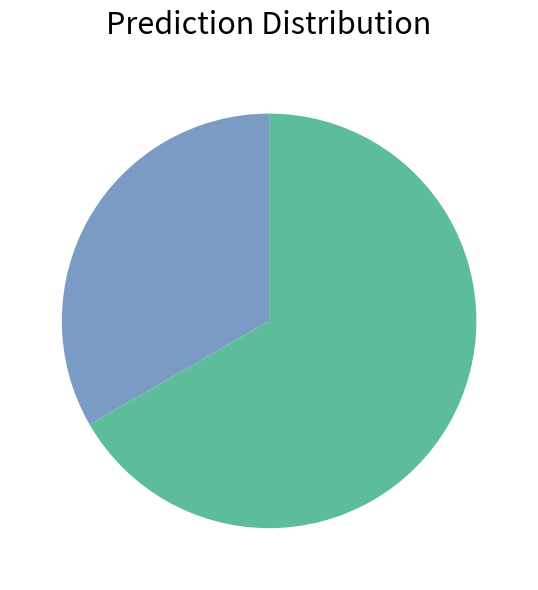

Does any single category account for the majority?

Yes